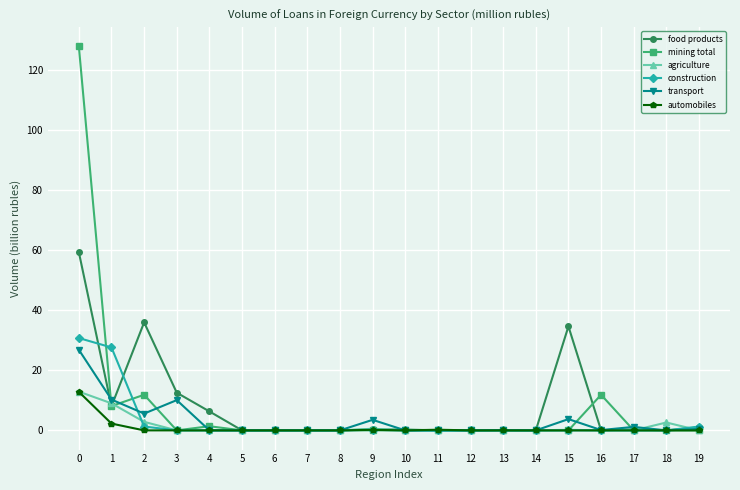

True or false: agriculture has more than 1 points higher than both neighbors.

True